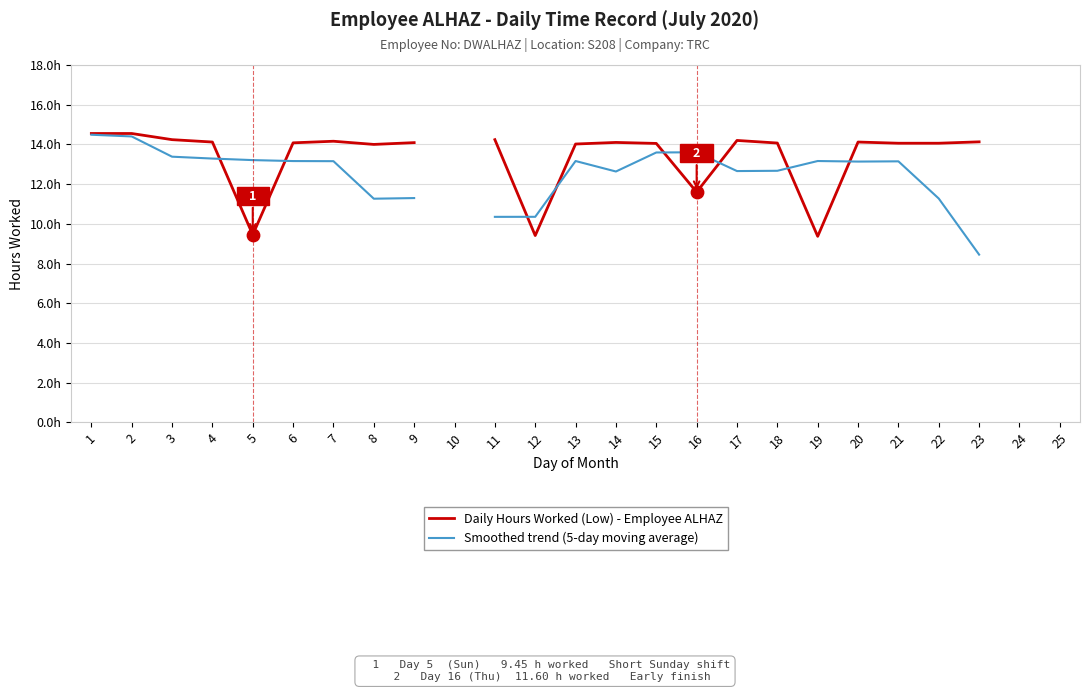

At which category is the sum across all series the highest?

1